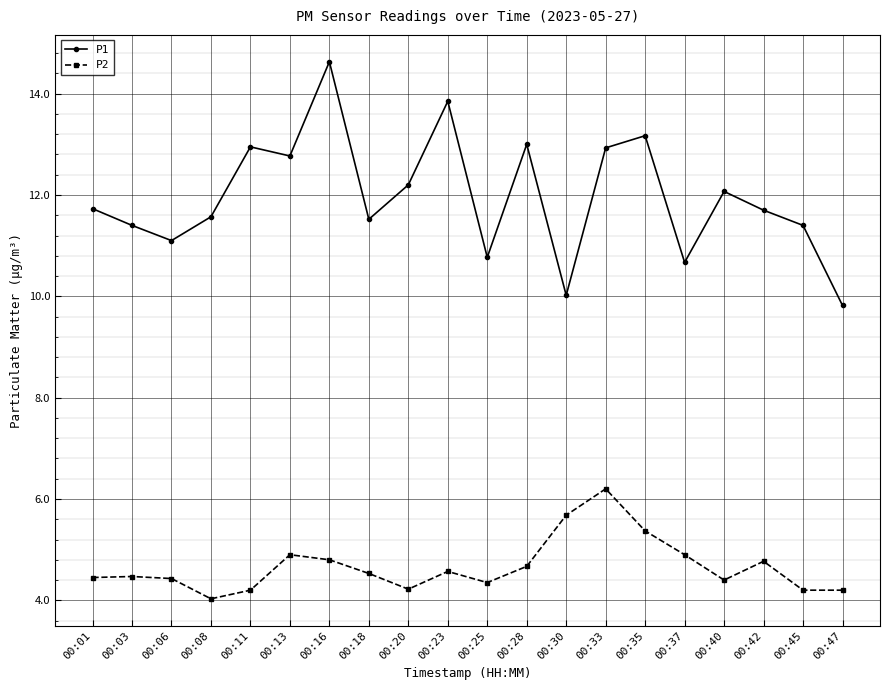

Rank the series by their maximum value, from highest to lowest.

P1, P2